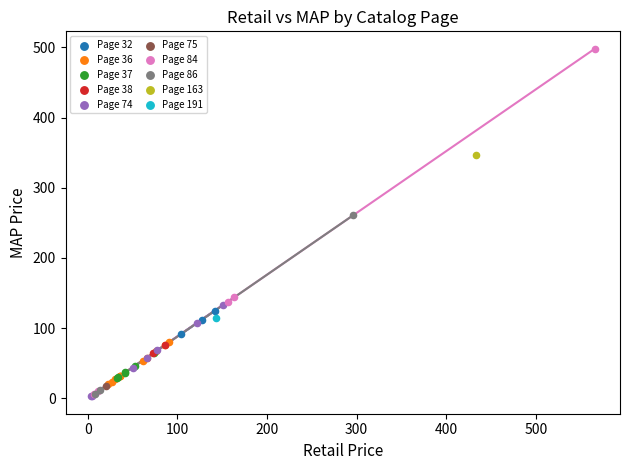

What are all the series names shown in the legend?

Page 32, Page 36, Page 37, Page 38, Page 74, Page 75, Page 84, Page 86, Page 163, Page 191